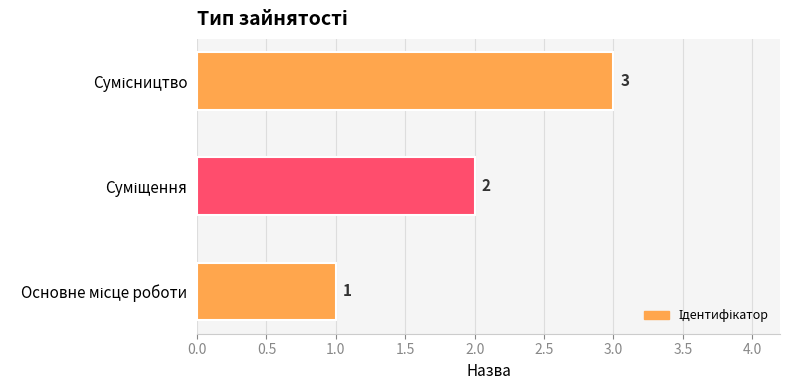

Count the values in the range 1 to 3.

3